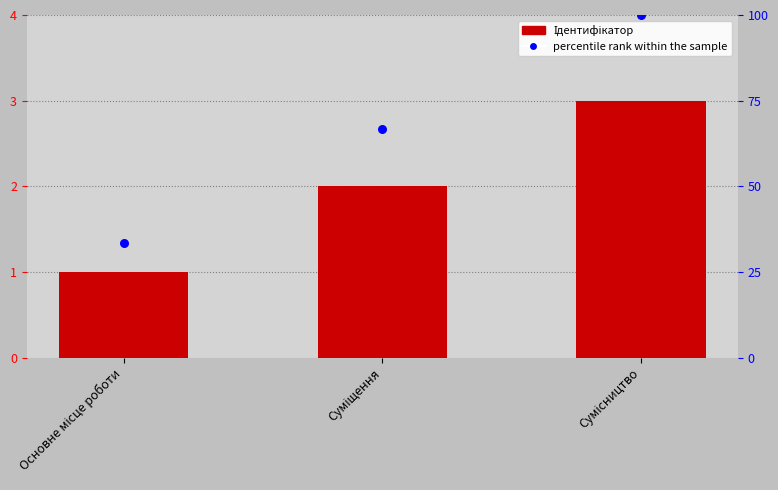

At how many categories does at least one series exceed 54?

2